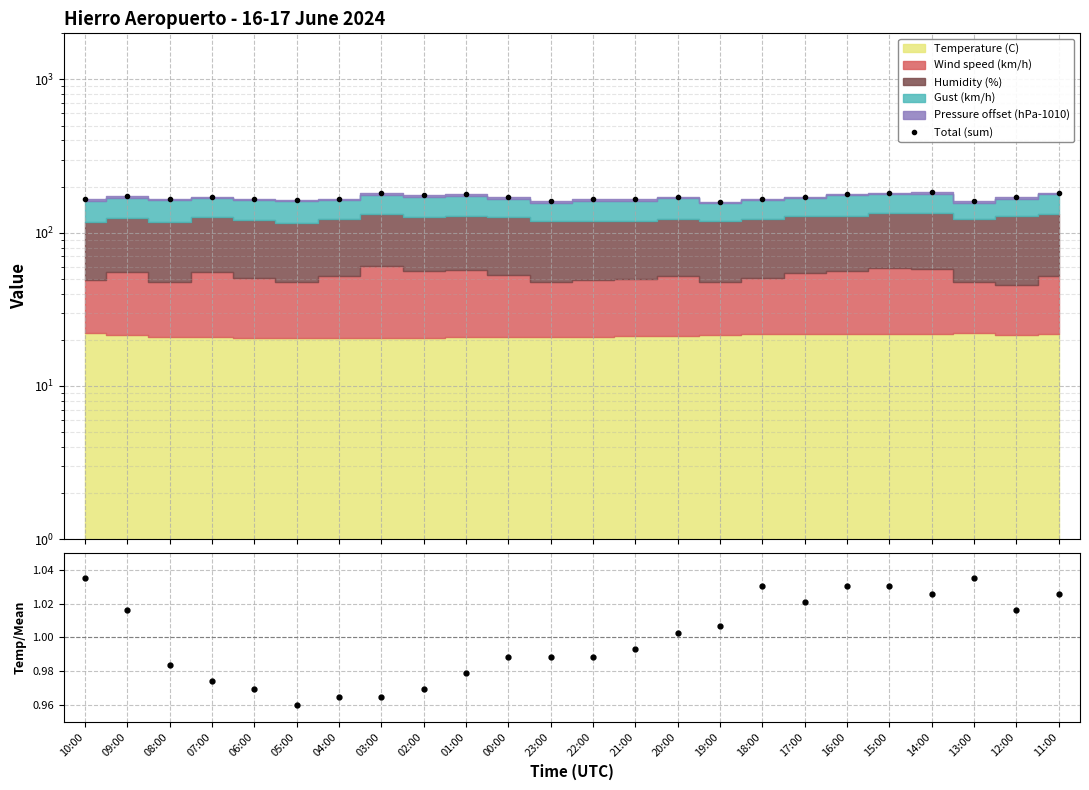

At which category does Total (sum) reach its first local valley?

08:00